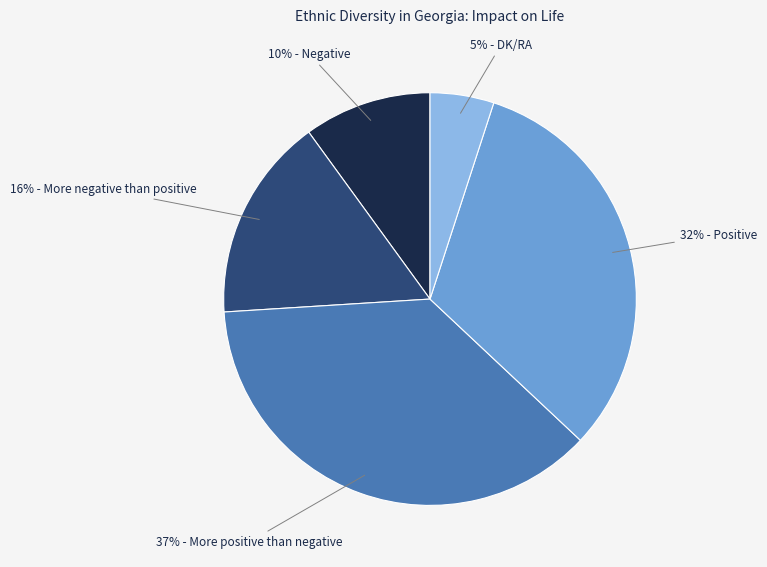

Is there any slice that represents more than half of the pie?

No